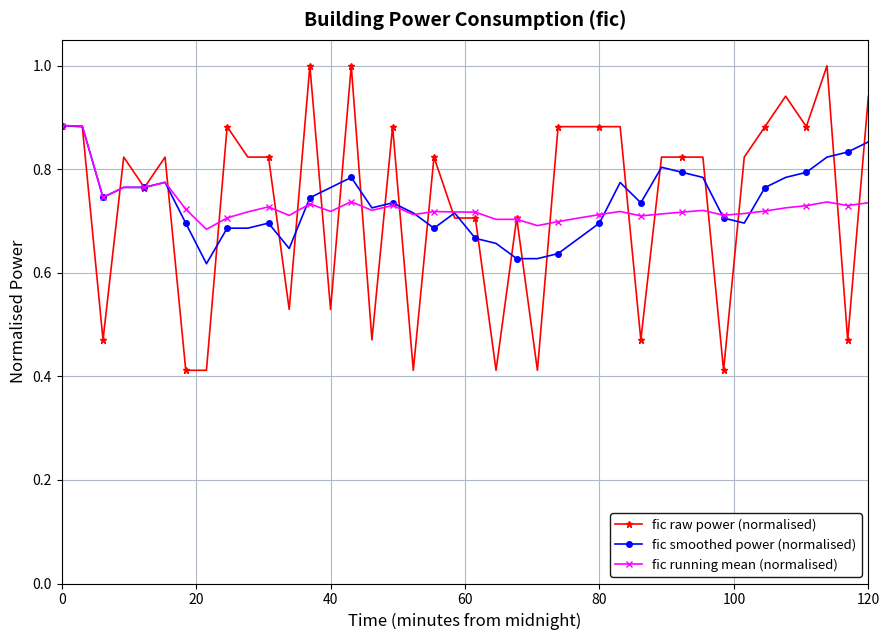

True or false: fic running mean (normalised) has more than 1 points higher than both neighbors.

True